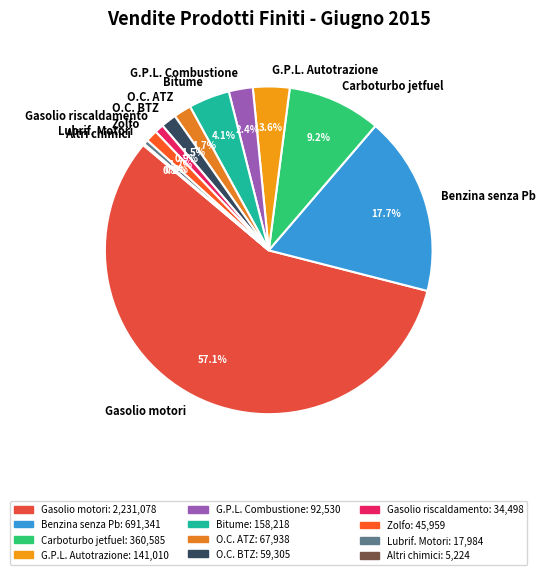

Which has a higher value, Benzina senza Pb or Carboturbo jetfuel?

Benzina senza Pb